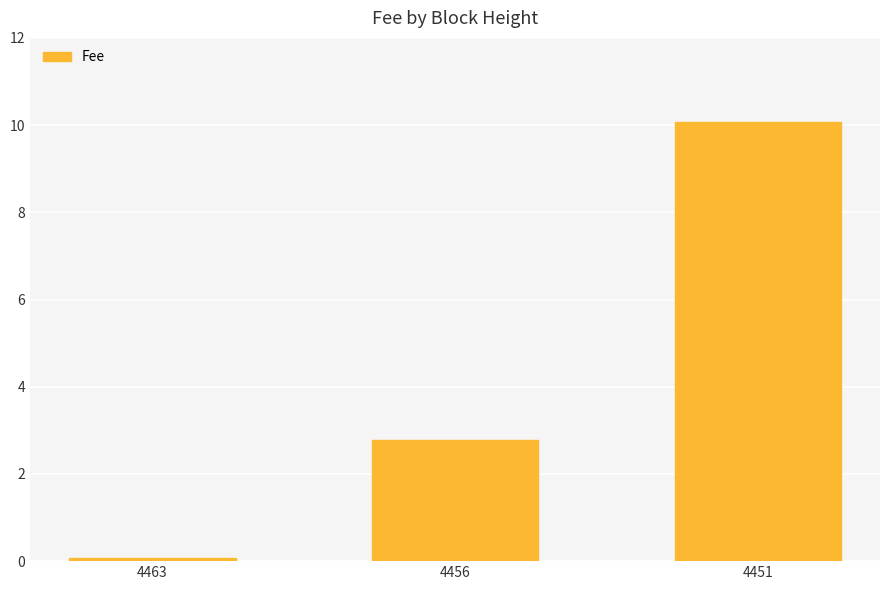

What is the greatest value displayed?

10.1